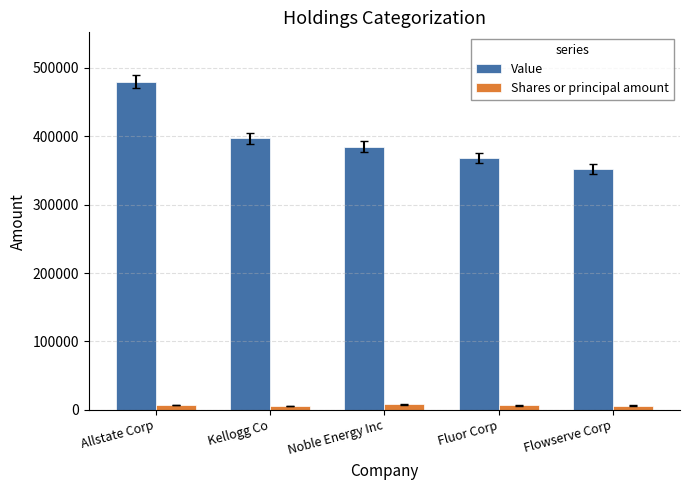

What is the maximum value for Value?

480000